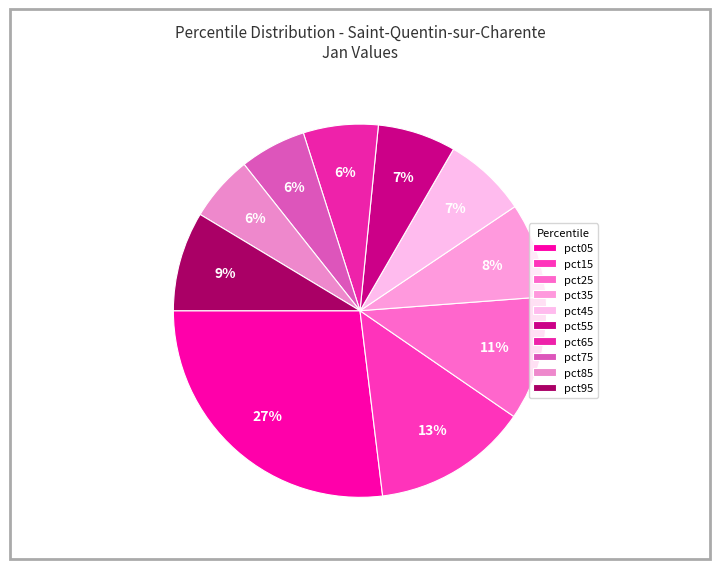

How many segments does this pie chart have?

10